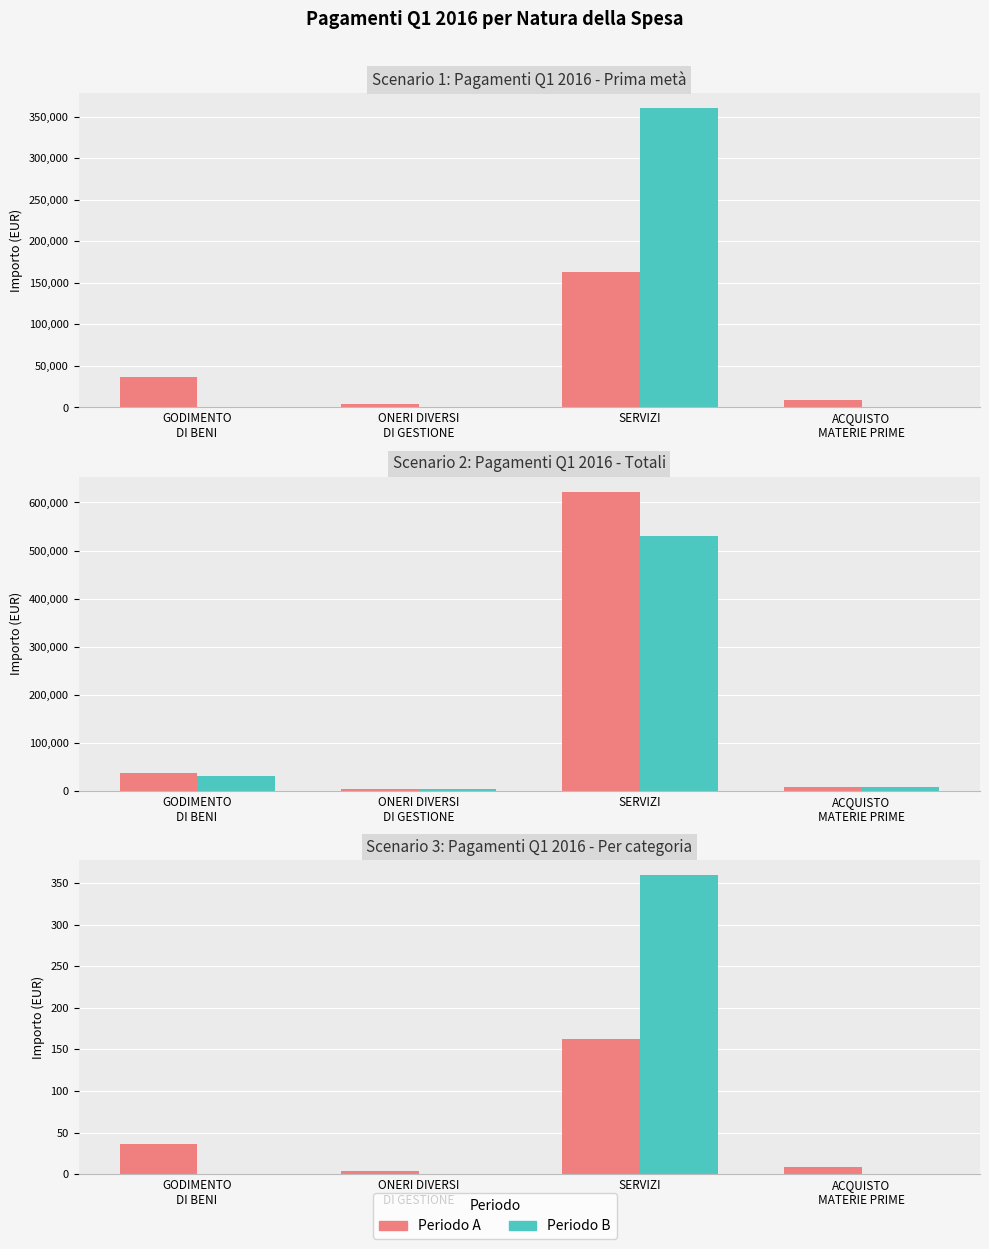

Reading left to right, extract all data points from this chart.

Periodo A: 36.4	4.1	162.8	8.5
Periodo B: 0.0	0.0	360.0	0.0